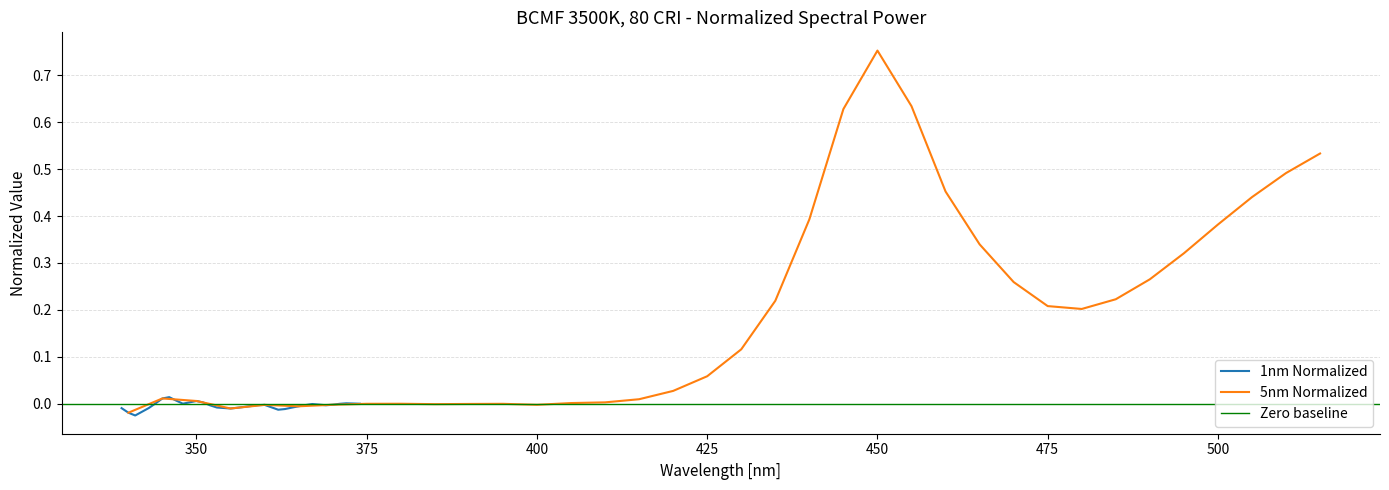

Does the chart display data point markers on the line(s)?

No